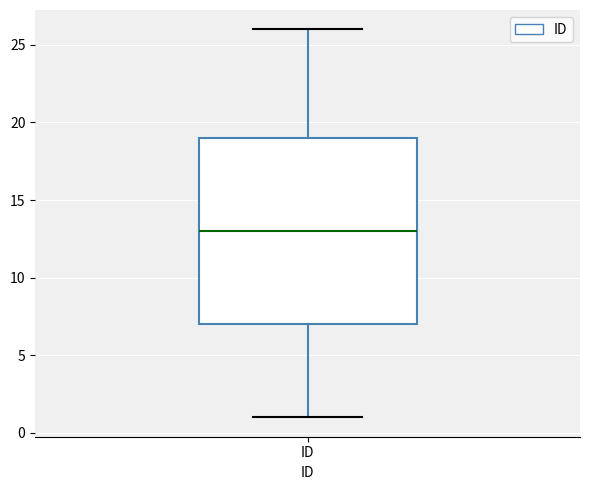

Read this box plot against the y-axis: the position of the median line, the range covered by the box, and the ends of both whiskers. The values are not printed on the chart, so give them approximately, as read against the axis.

median 13, box 7 to 19, whiskers 1 to 26